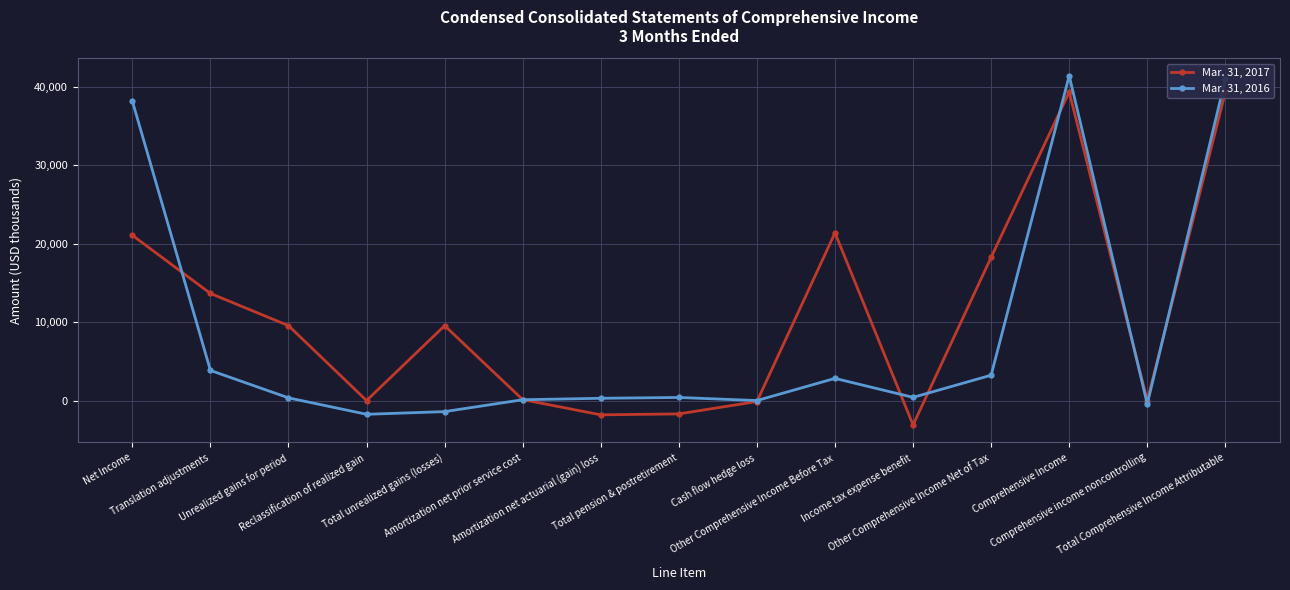

Reading left to right, list all the values displayed in this chart.

Mar. 31, 2017: Net Income=21086	Translation adjustments=13668	Unrealized gains for period=9558	Reclassification of realized gain=0	Total unrealized gains (losses)=9558	Amortization net prior service cost=120	Amortization net actuarial (gain) loss=-1823	Total pension & postretirement=-1703	Cash flow hedge loss=-124	Other Comprehensive Income Before Tax=21399	Income tax expense benefit=-3117	Other Comprehensive Income Net of Tax=18282	Comprehensive Income=39368	Comprehensive income noncontrolling=0	Total Comprehensive Income Attributable=39368
Mar. 31, 2016: Net Income=38215	Translation adjustments=3845	Unrealized gains for period=343	Reclassification of realized gain=-1754	Total unrealized gains (losses)=-1411	Amortization net prior service cost=104	Amortization net actuarial (gain) loss=290	Total pension & postretirement=394	Cash flow hedge loss=0	Other Comprehensive Income Before Tax=2828	Income tax expense benefit=407	Other Comprehensive Income Net of Tax=3235	Comprehensive Income=41450	Comprehensive income noncontrolling=-435	Total Comprehensive Income Attributable=41015